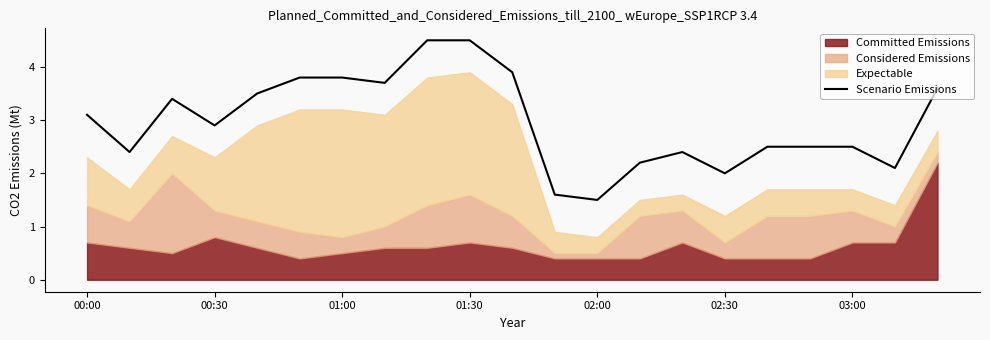

What is the value of the 10th point from the left?

4.5